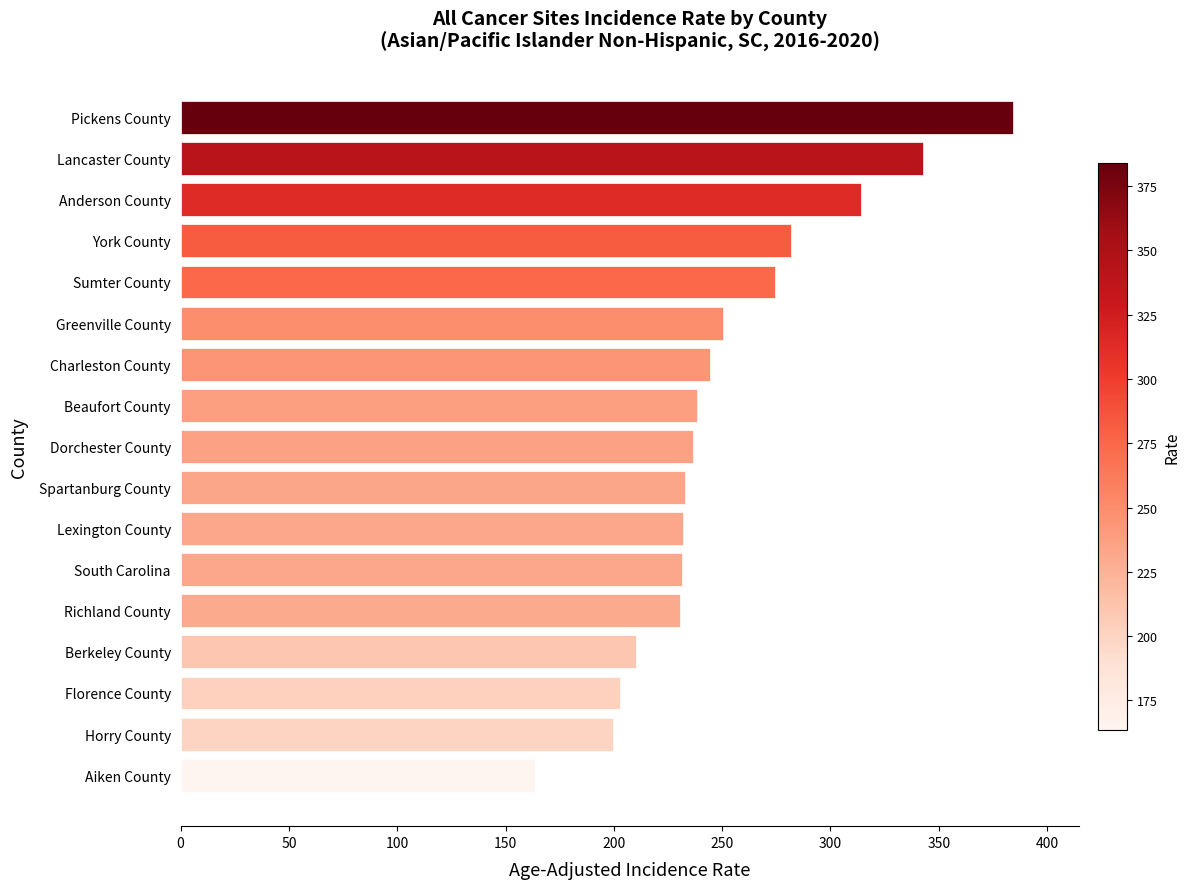

How many distinct data groups are displayed?

1